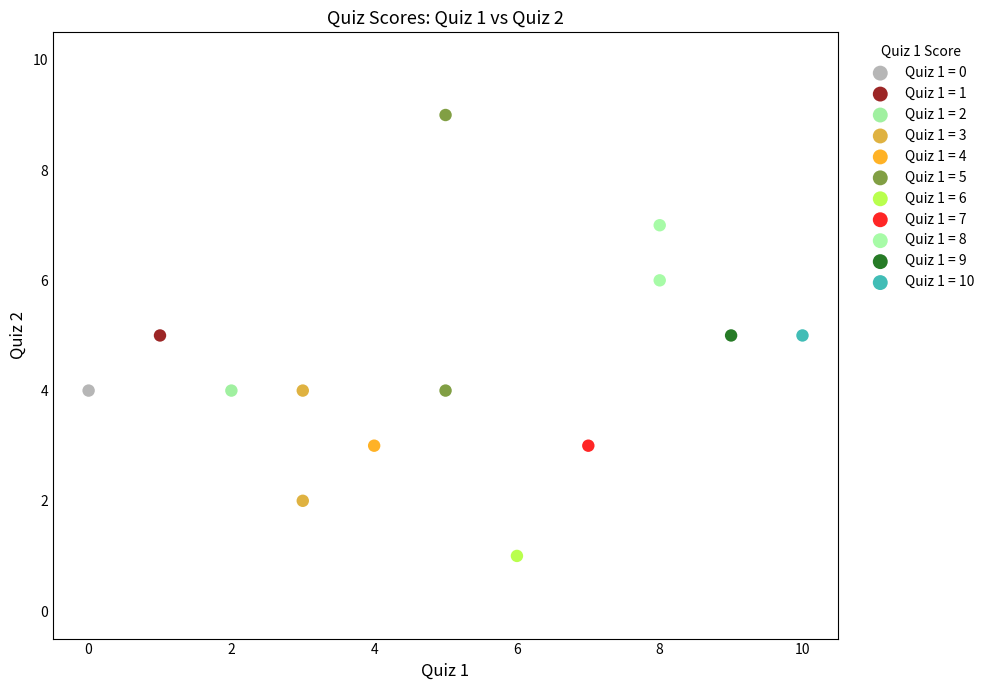

What are all the series names shown in the legend?

Quiz 1 = 0, Quiz 1 = 1, Quiz 1 = 2, Quiz 1 = 3, Quiz 1 = 4, Quiz 1 = 5, Quiz 1 = 6, Quiz 1 = 7, Quiz 1 = 8, Quiz 1 = 9, Quiz 1 = 10